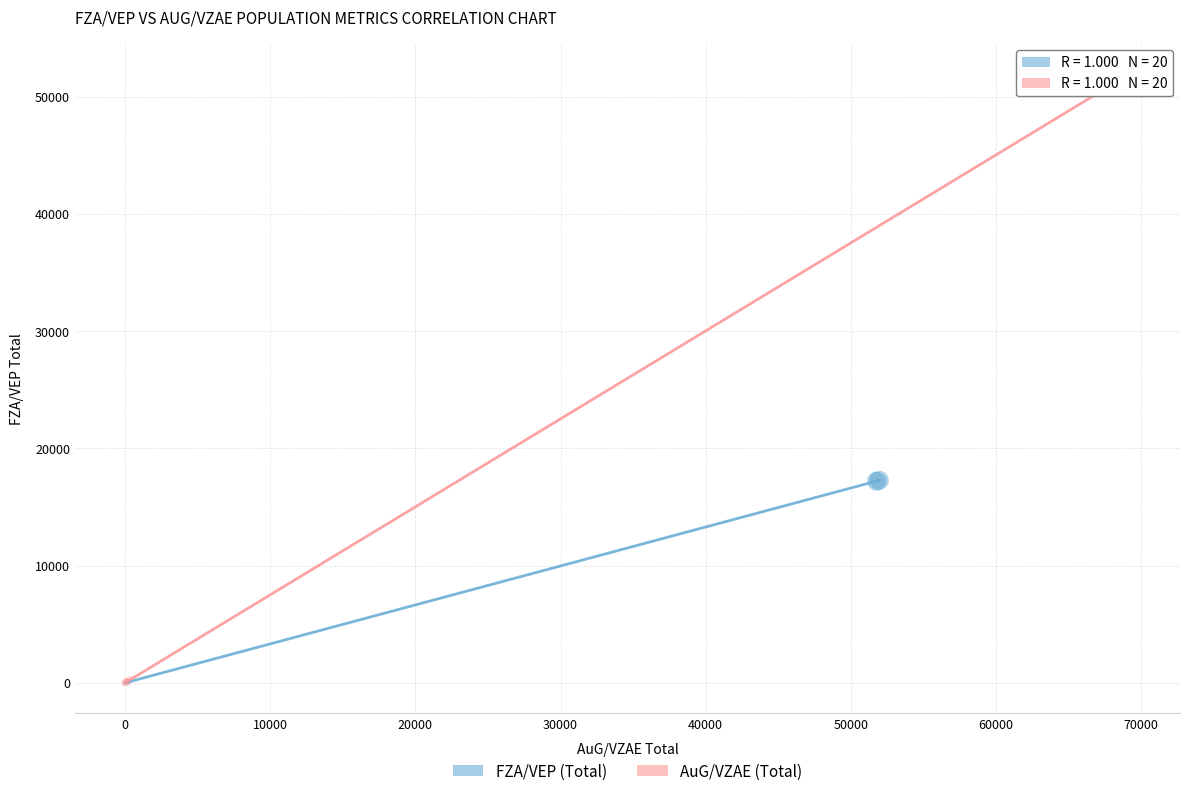

Which series contains the highest Y value?

AuG/VZAE (Total)